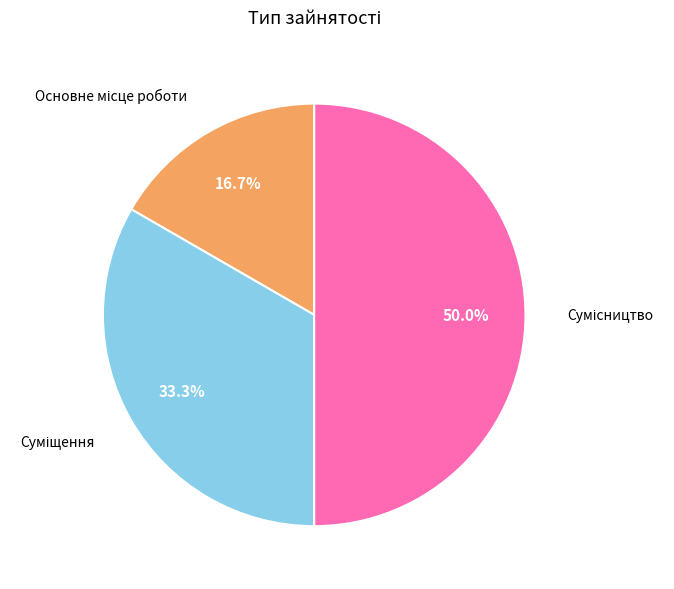

To the nearest percent, what is the difference between the largest and smallest slice percentages?

33%